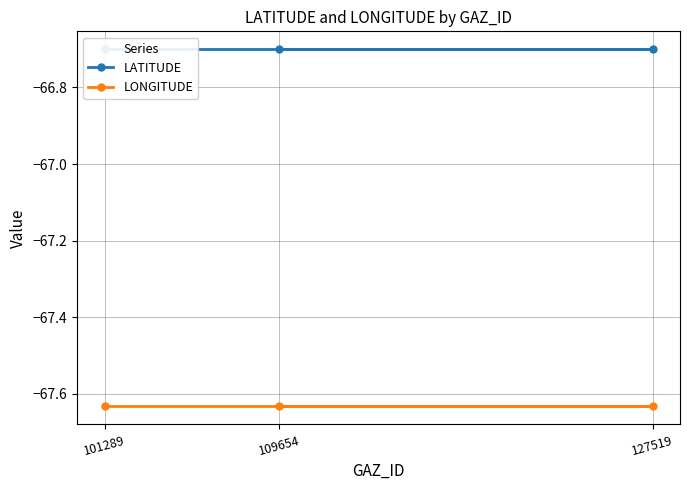

Which category has the lowest value across all series?

109654